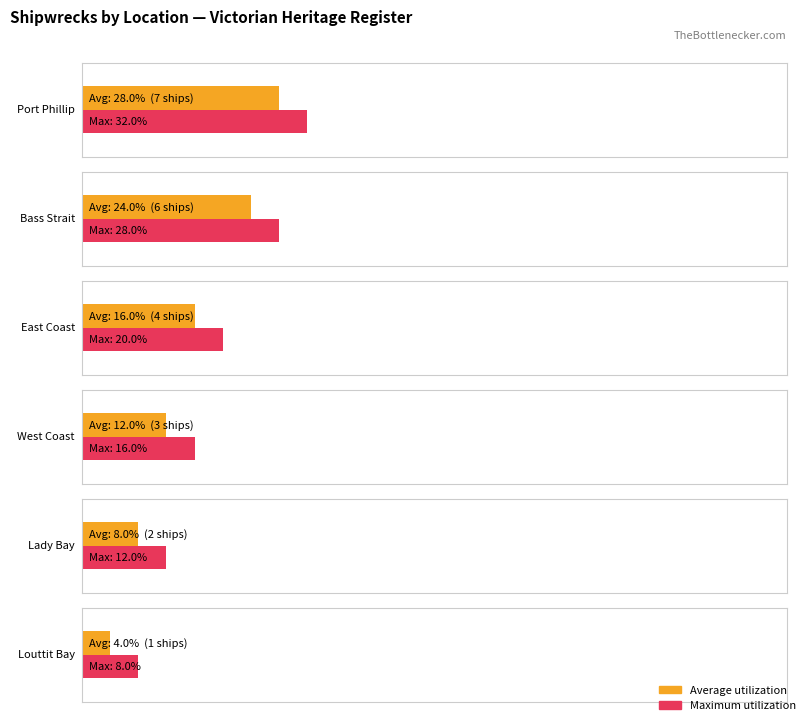

What is the label of the 2nd bar from the left?

Bass Strait